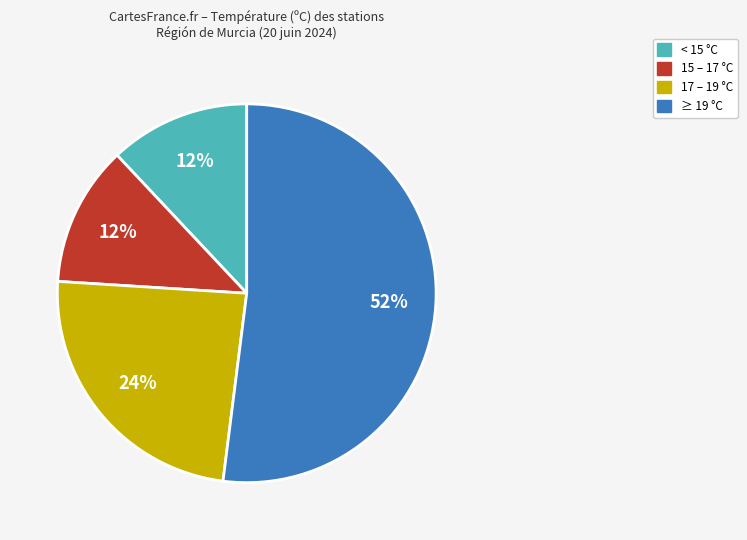

To the nearest percent, what is the difference between the largest and smallest slice percentages?

40%